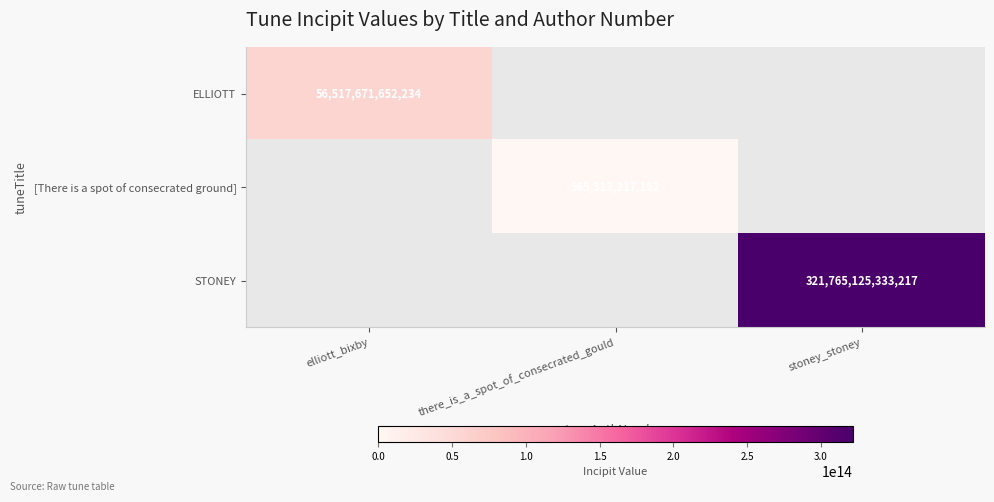

True or false: [There is a spot of consecrated ground] has a value of 565513217162 at there_is_a_spot_of_consecrated_gould.

True